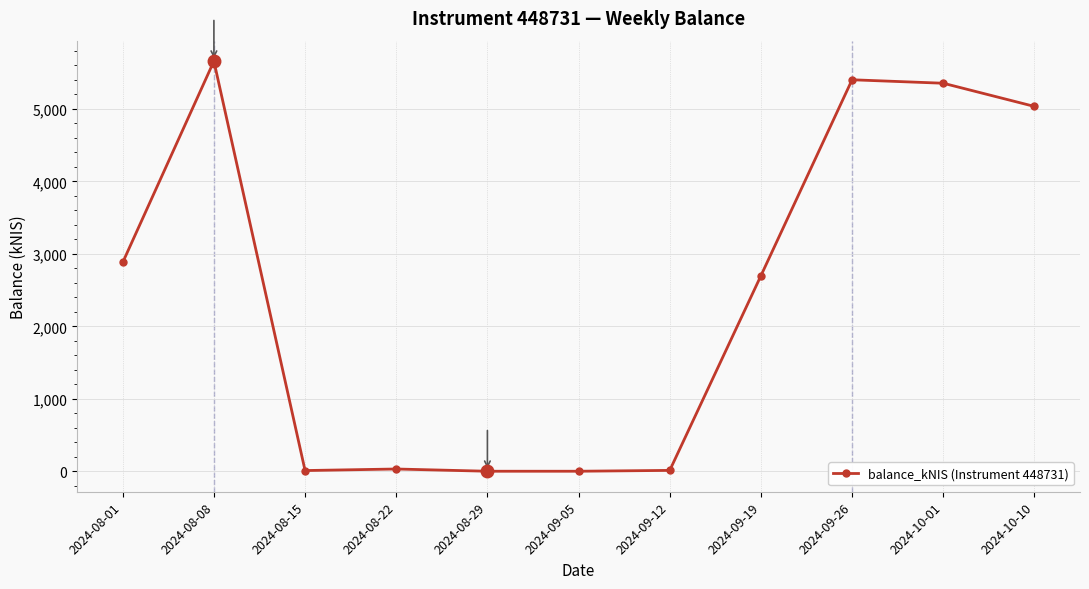

True or false: the data has more than 1 interior local peaks.

True